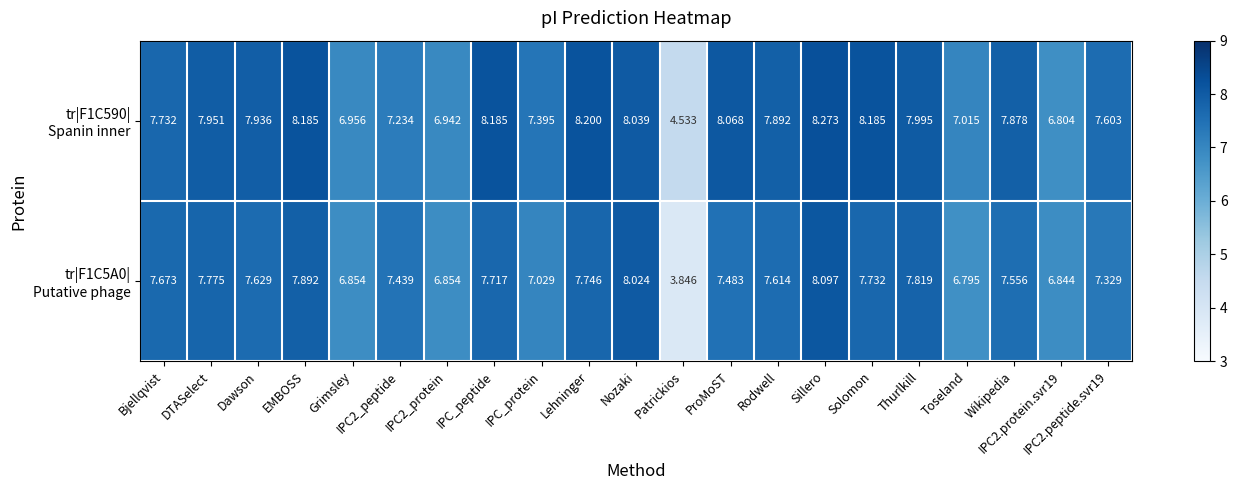

At which category is the sum across all series the highest?

Sillero